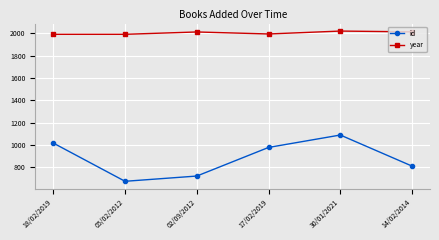

The value of year at 05/02/2012 is 1991. True or false?

True